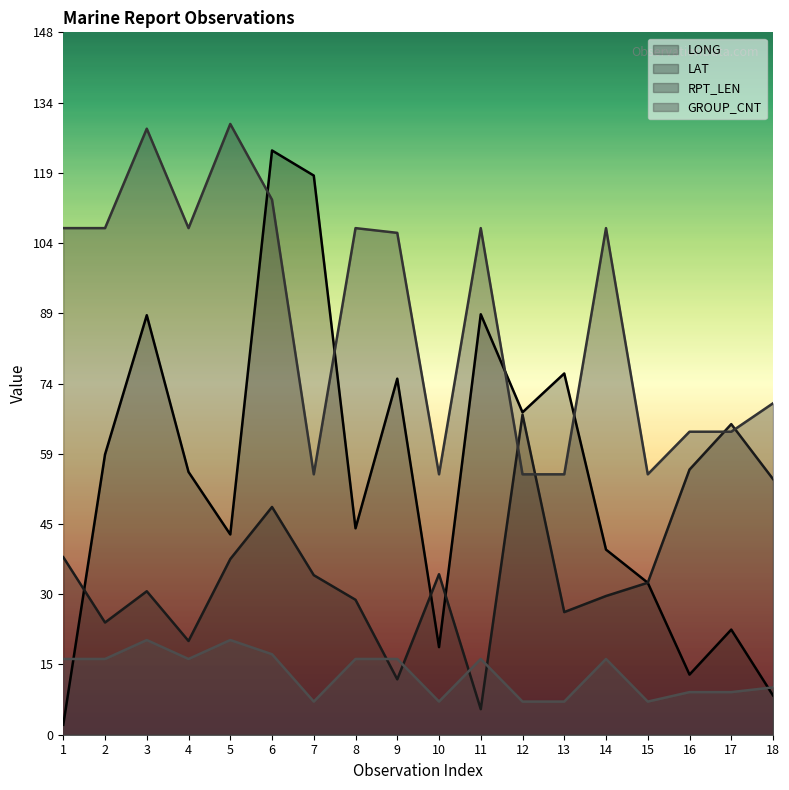

Is the value of RPT_LEN at 3 greater than the value of LONG at 2?

Yes